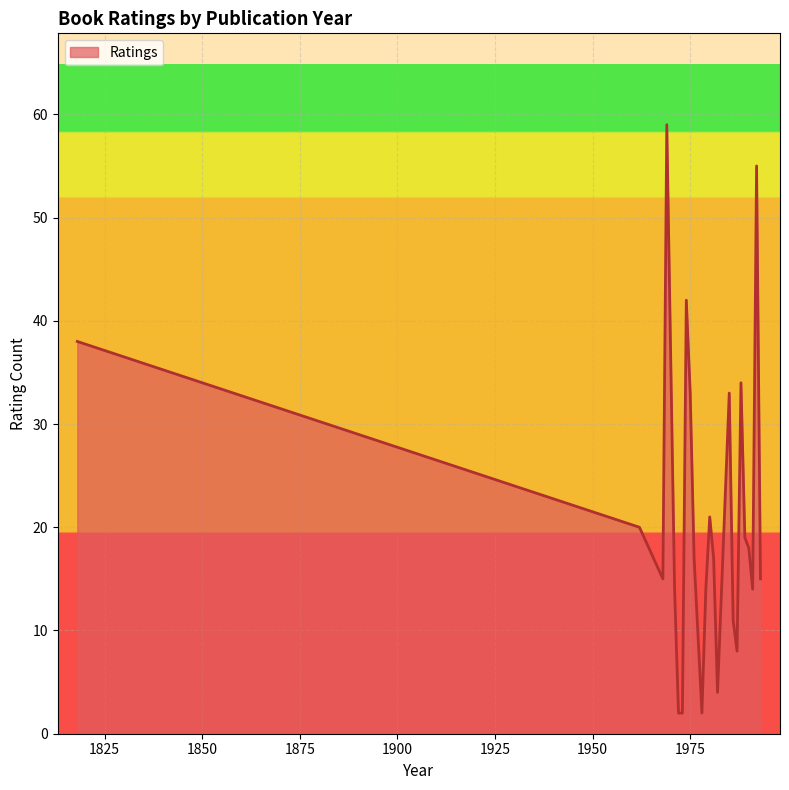

What is the difference between the maximum and minimum values?

57